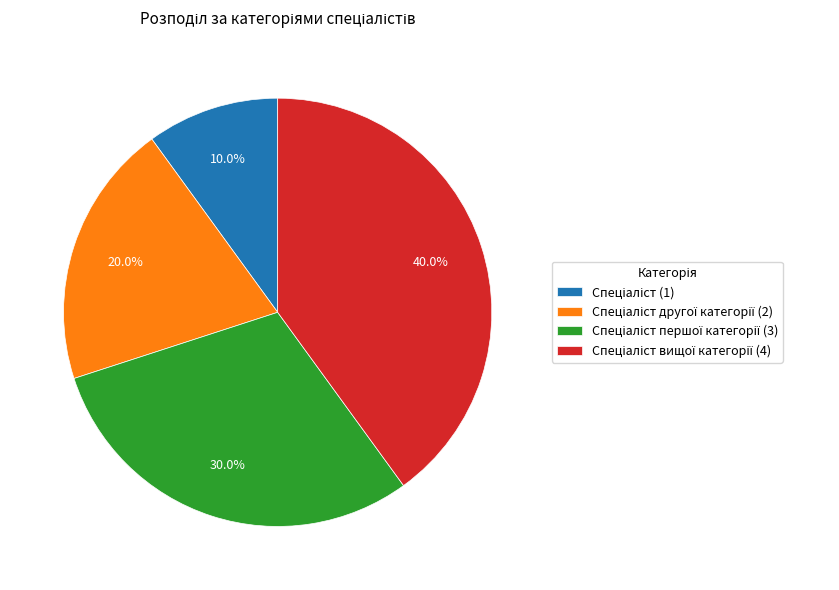

Is there any slice that represents more than half of the pie?

No